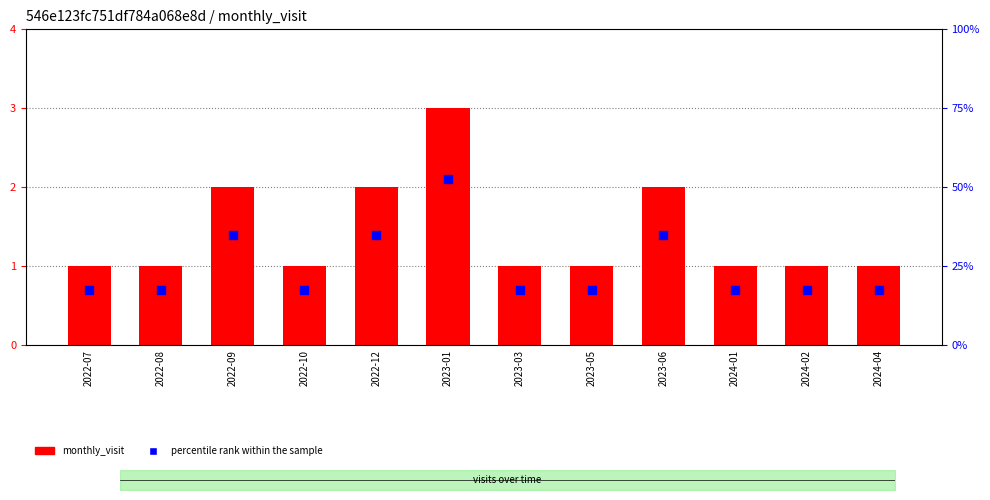

What is the total value across all series at 2024-04?

1.7